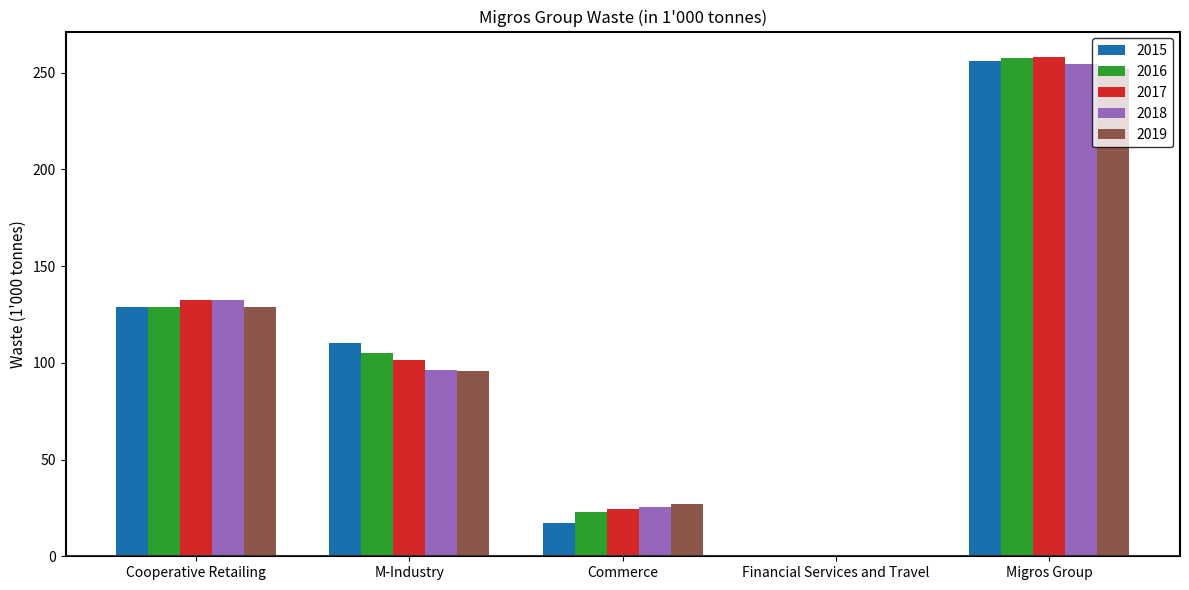

Reading left to right, transcribe all the data shown in this chart.

2015: 128.7	110.0	17.1	0.1	255.9
2016: 129.1	105.1	23.1	0.2	257.5
2017: 132.4	101.3	24.5	0.2	258.4
2018: 132.2	96.5	25.4	0.2	254.4
2019: 128.7	95.8	27.1	0.1	251.7